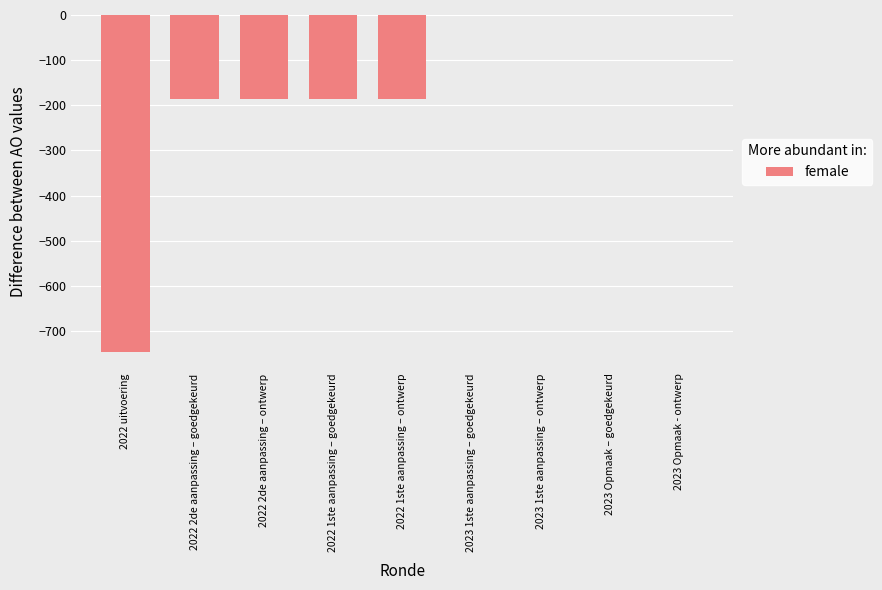

What is the difference between the values at 2023 Opmaak - ontwerp and 2022 2de aanpassing – goedgekeurd?

187